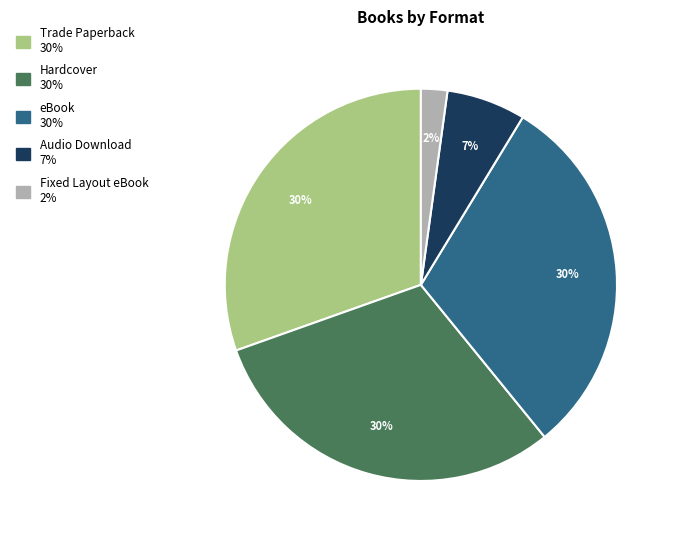

Approximately how many times larger is the value at Trade Paperback compared to Hardcover?

1.0